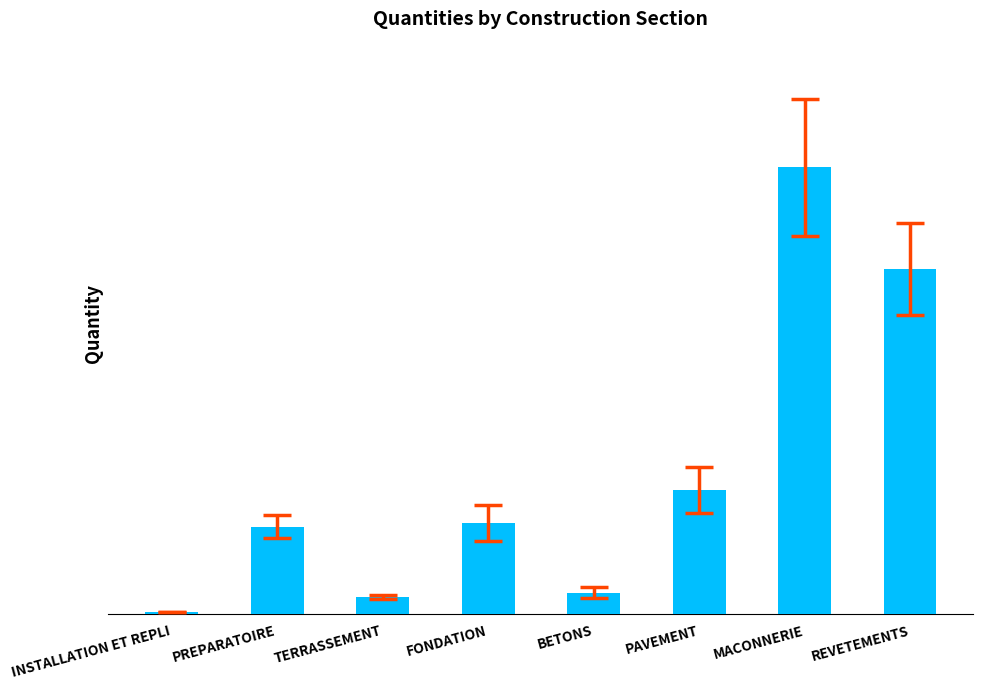

Are the bars horizontal?

No